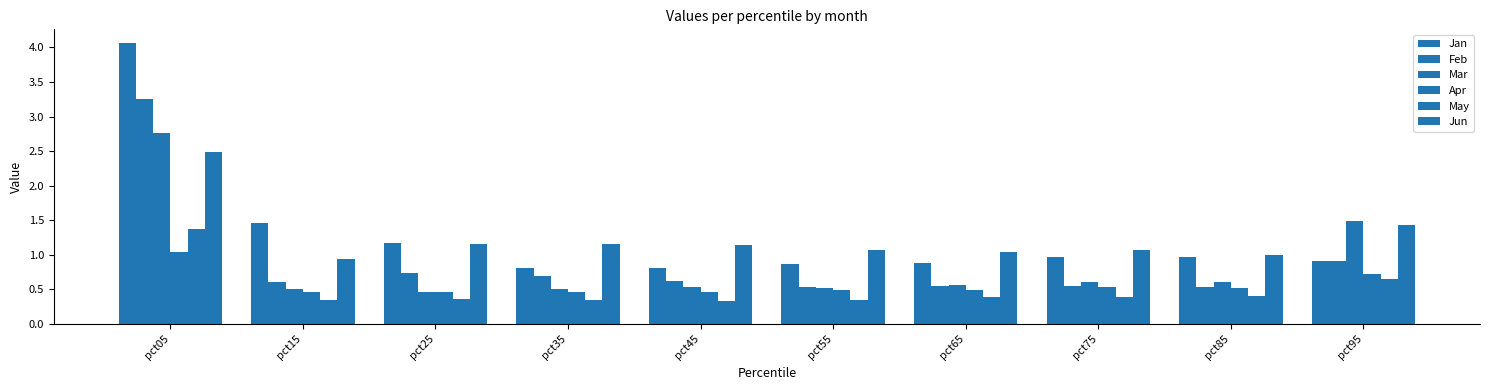

Where does the Jun series first go above 1?

pct05